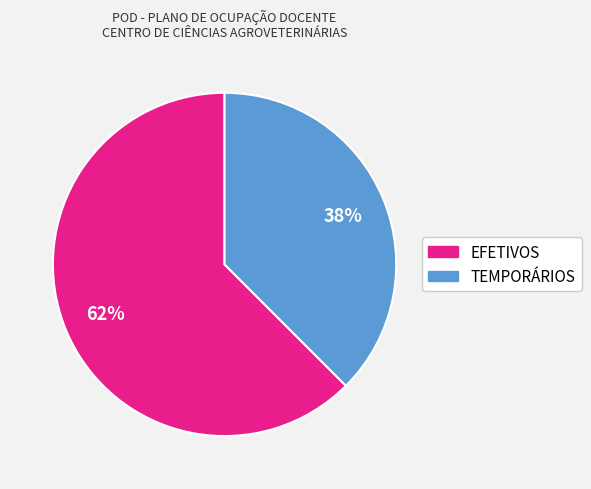

Which has a higher value, TEMPORÁRIOS or EFETIVOS?

EFETIVOS